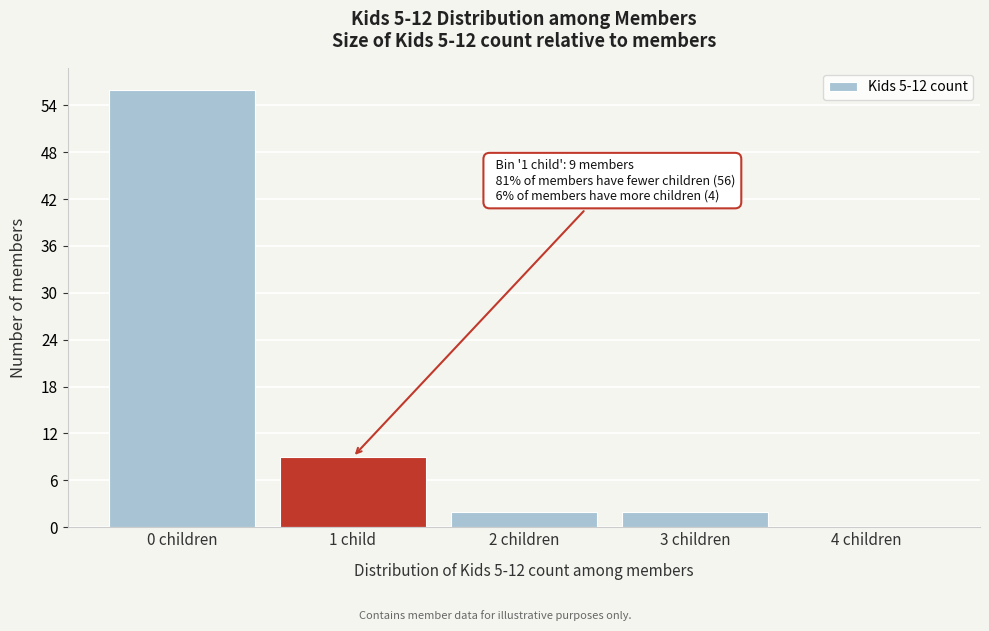

Reading right to left, transcribe all the data shown in this chart.

4 children=0	3 children=2	2 children=2	1 child=9	0 children=56